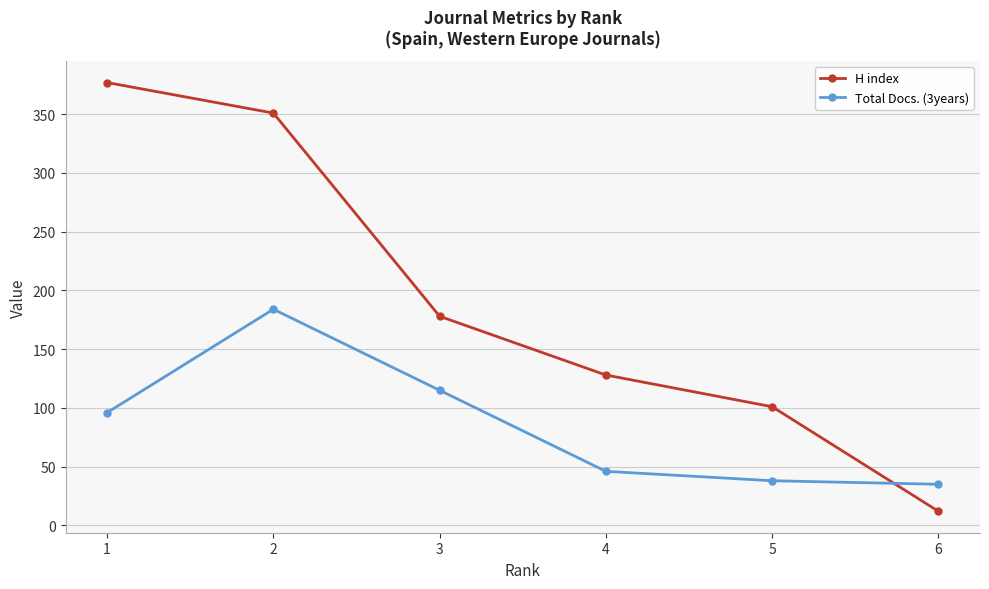

List the labels in order of H index value, smallest first.

6, 5, 4, 3, 2, 1